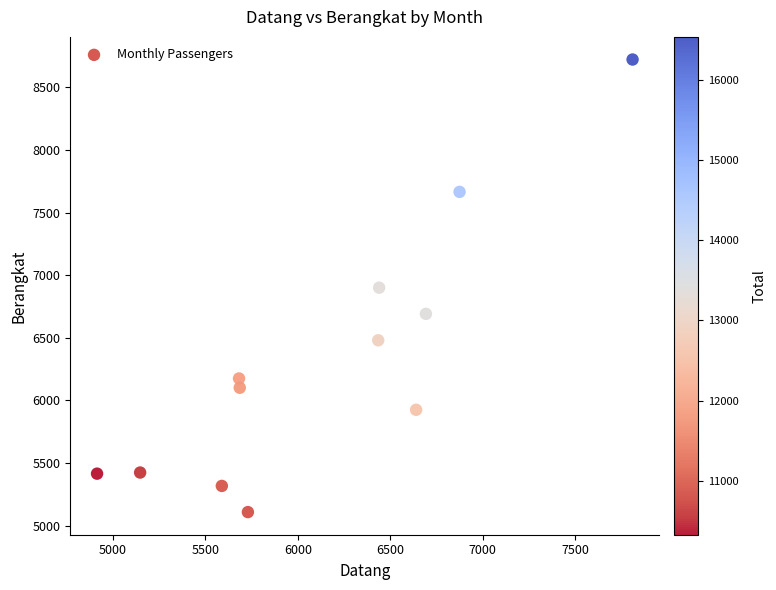

What is the range of Y values (max minus min)?

3614